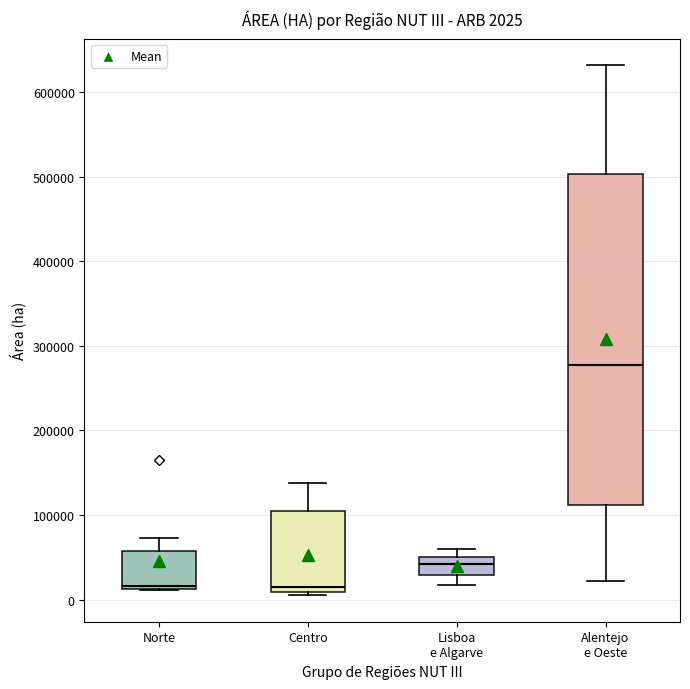

Comparing the boxes themselves (not the whiskers), which one is the tallest?

Alentejo e Oeste